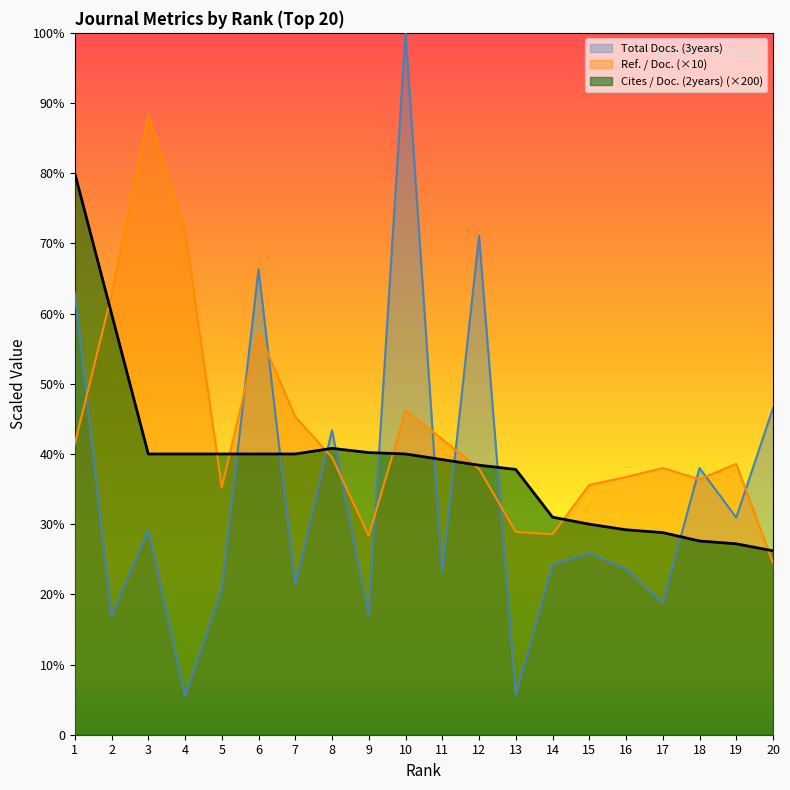

Reading left to right, list all the values displayed in this chart.

Ref. / Doc.: 414.3	626.4	884.0	718.4	352.0	573.8	453.0	395.2	283.3	461.6	420.9	378.9	289.0	285.5	355.9	367.1	380.0	364.0	385.9	244.7
Cites / Doc. (2years): 800.0	600.0	400.0	400.0	400.0	400.0	400.0	408.0	402.0	400.0	392.0	384.0	378.0	310.0	300.0	292.0	288.0	276.0	272.0	262.0
Total Docs. (3years): 629.5	169.5	291.6	54.7	207.4	663.2	213.7	433.7	169.5	1000.0	230.5	710.5	56.8	242.1	258.9	235.8	187.4	380.0	309.5	465.3